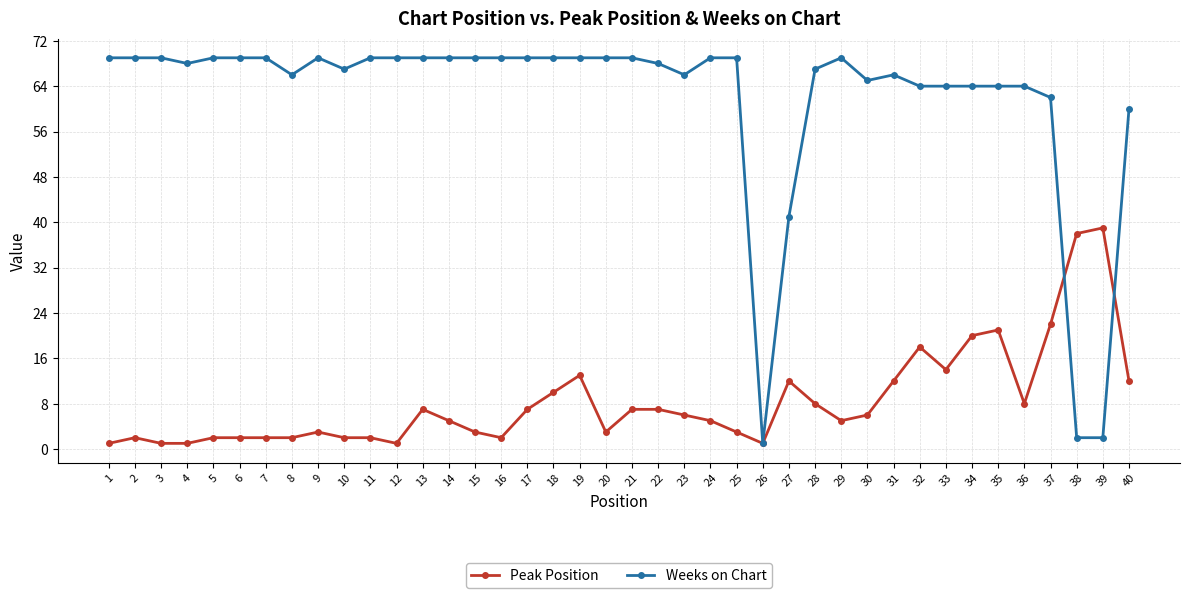

Is it true that Peak Position equals 38 at 38?

True